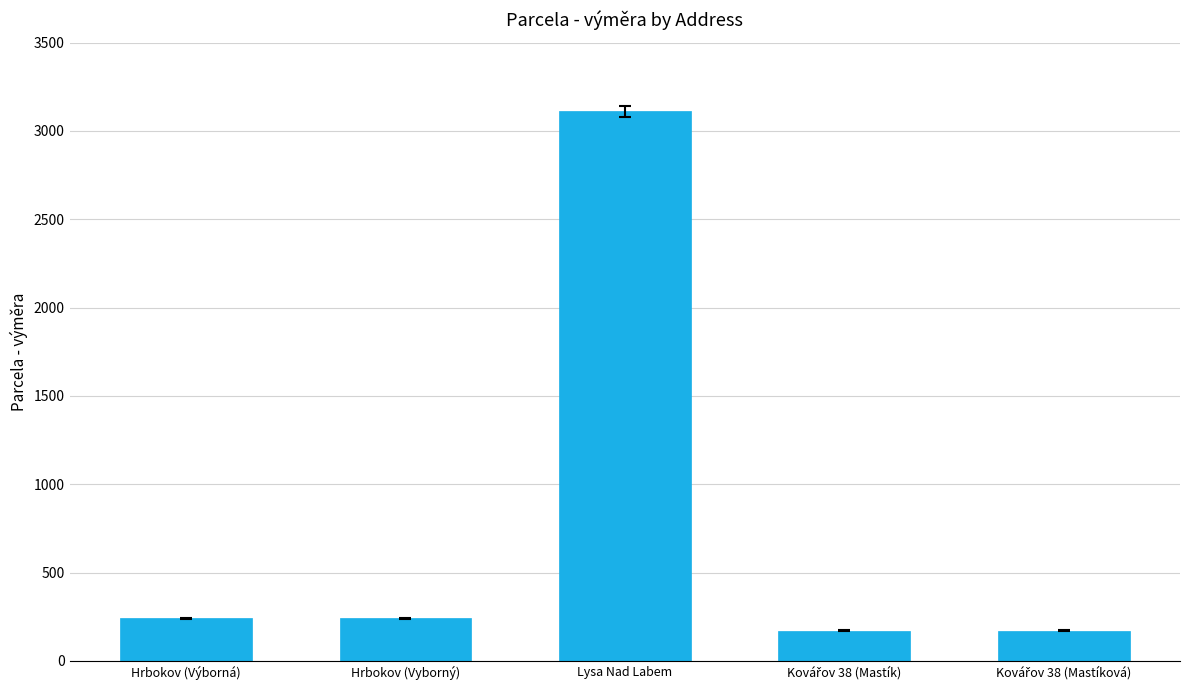

What is the ratio of the value at Hrbokov (Vyborný) to the value at Hrbokov (Výborná)?

1.0